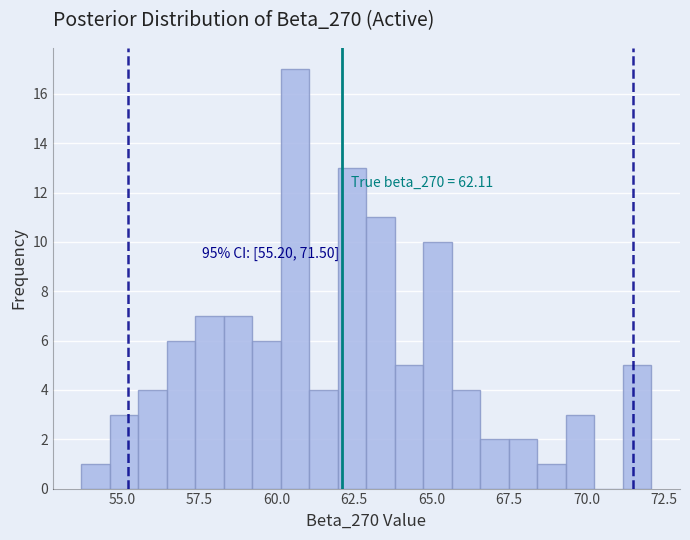

Around what value on the x-axis is the tallest bar? Give the approximate position of its centre, as read against the axis.

60.5